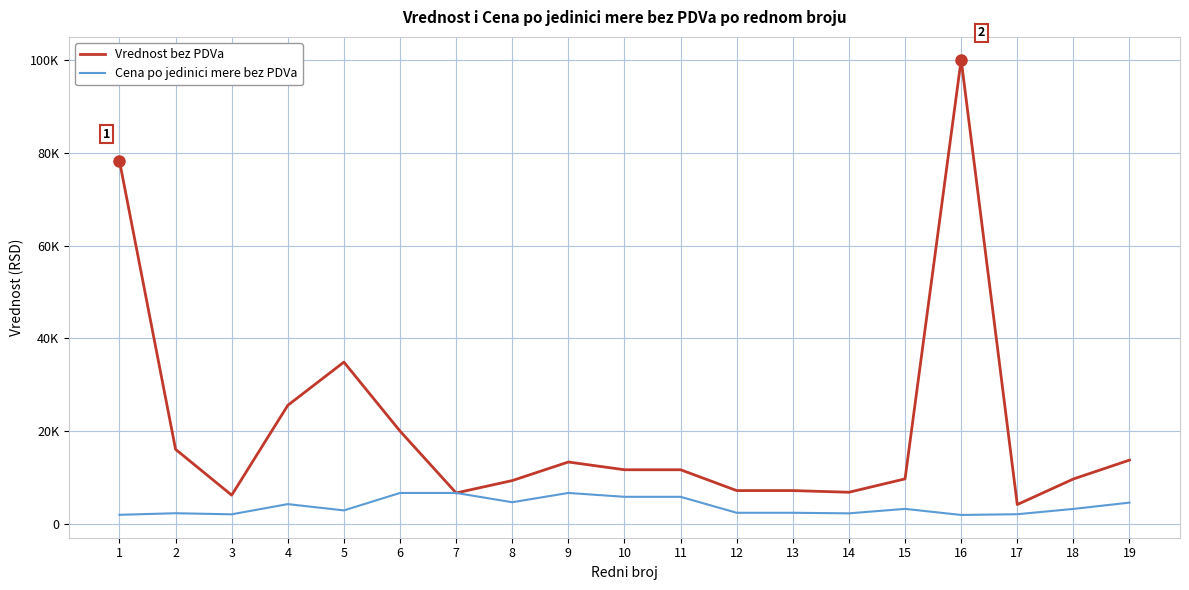

List the series in order of their overall mean, highest first.

Vrednost bez PDVa, Cena po jedinici mere bez PDVa